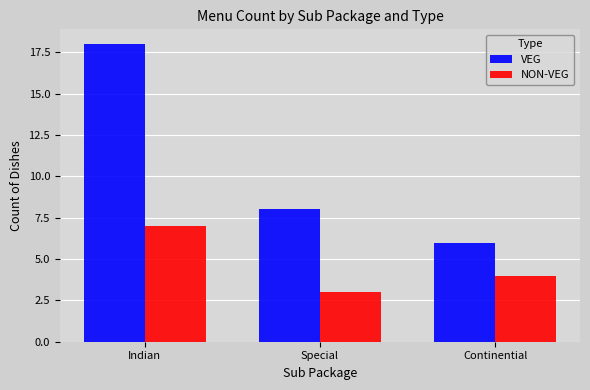

How many NON-VEG values are between 3 and 7?

3